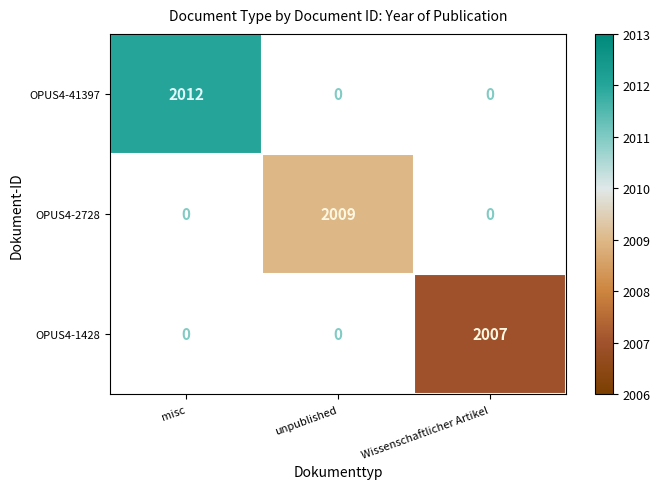

Which category has the lowest value across all series?

Wissenschaftlicher Artikel